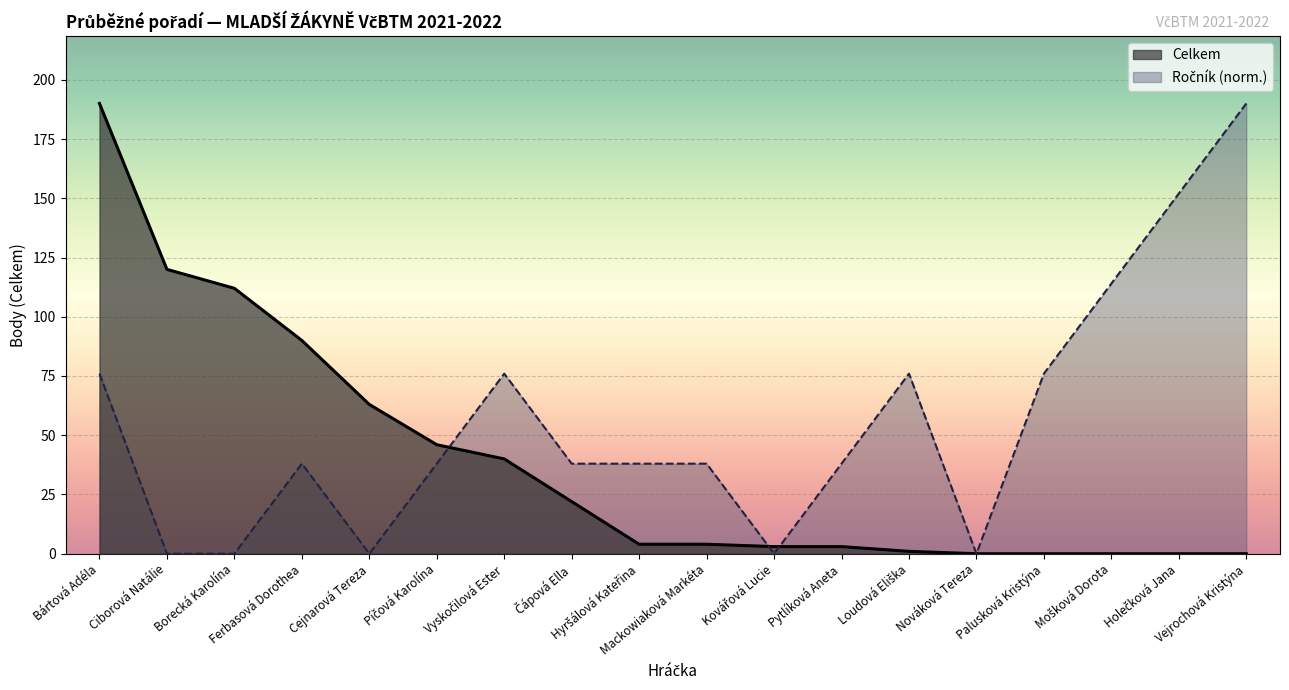

What value does the Ročník series have at Mackowiaková Markéta?

38